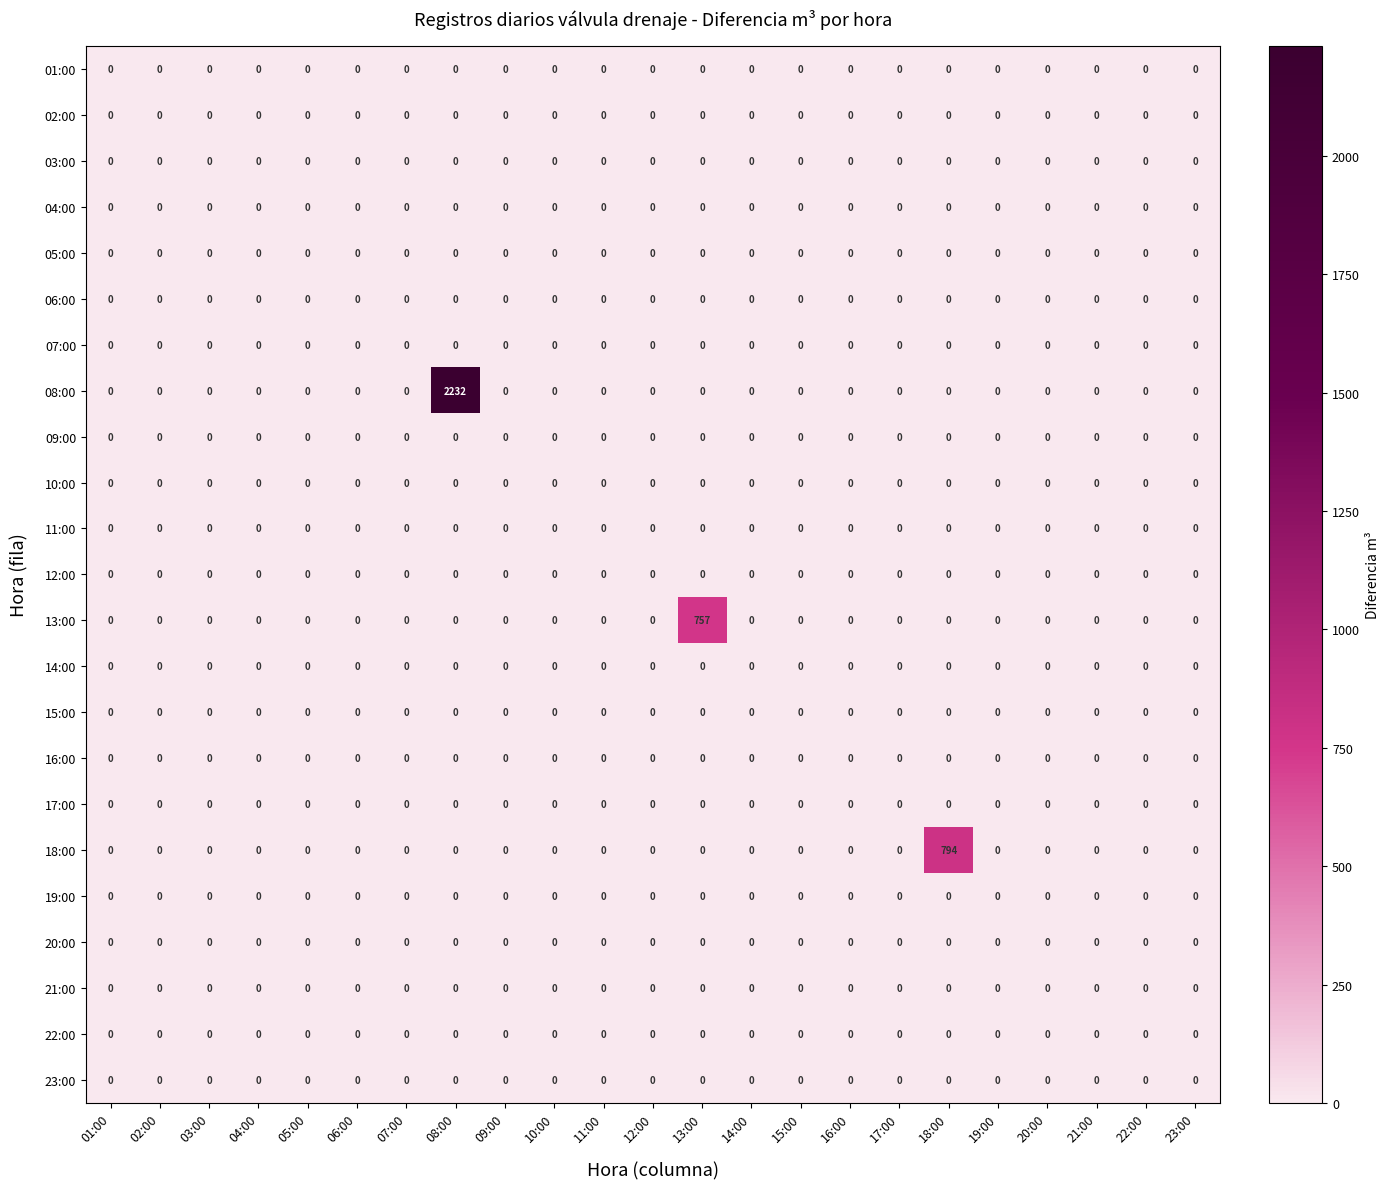

At which category is the sum across all series the highest?

08:00